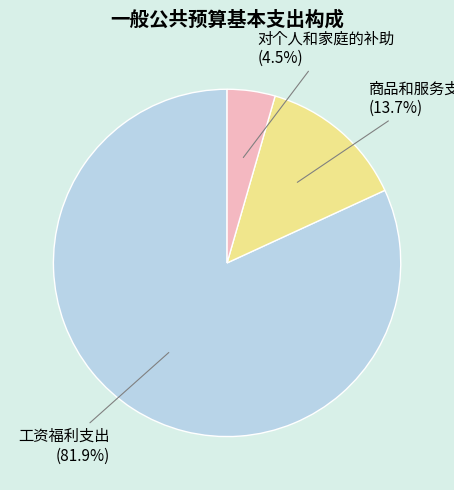

Rank the categories by value from highest to lowest.

工资福利支出, 商品和服务支出, 对个人和家庭的补助